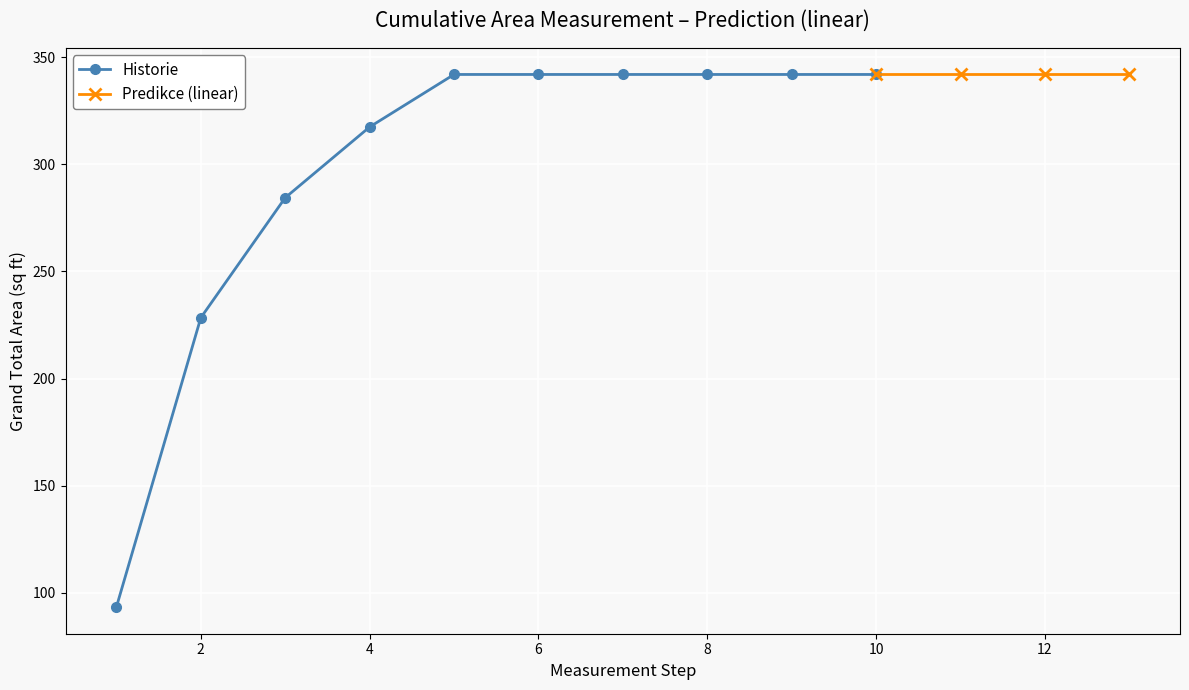

The Historie series shows 341.9 at 6. True or false?

True